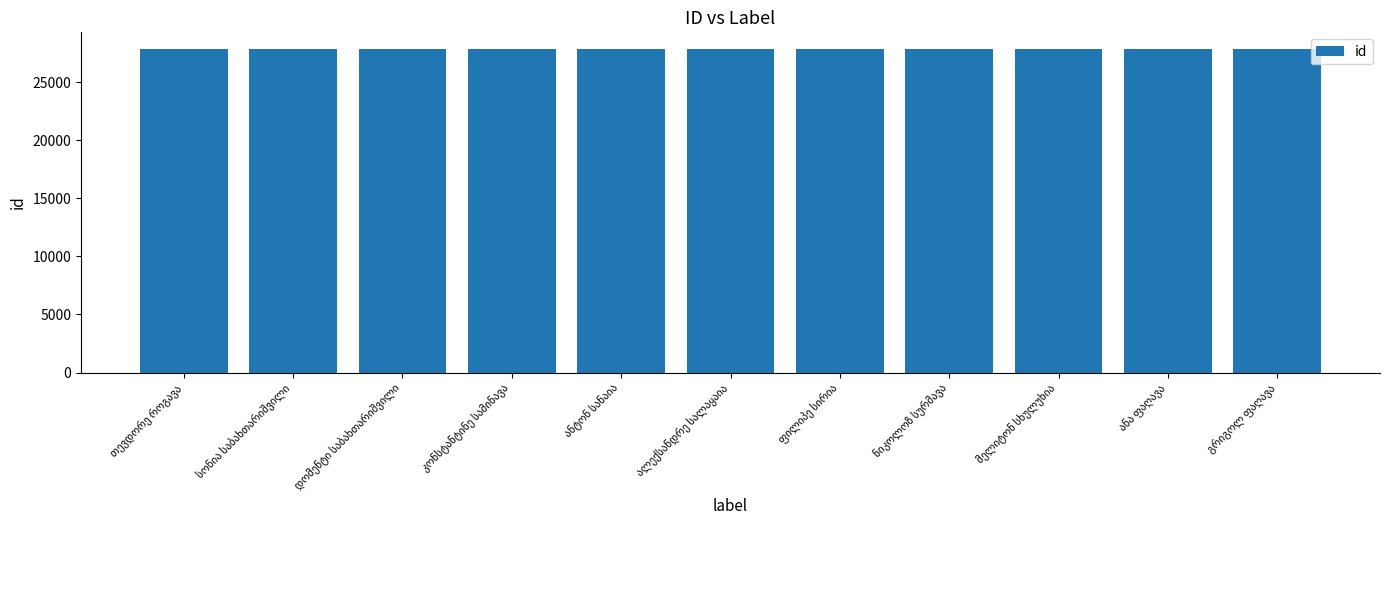

What is the value of the 1st bar from the left?

27890